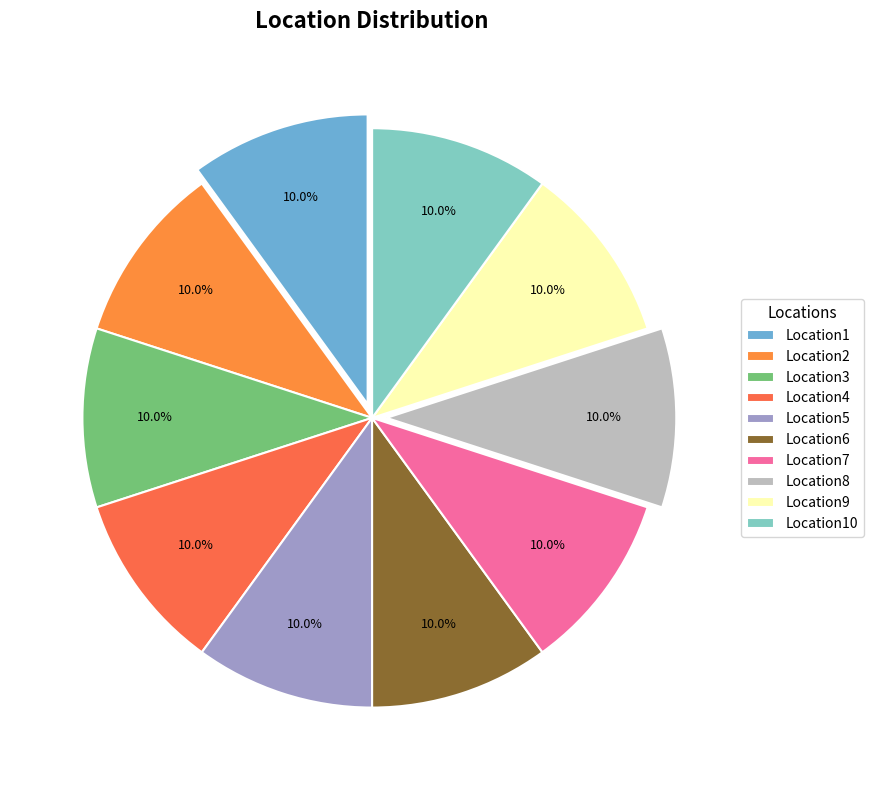

To the nearest percent, what percentage of the pie is Location3?

10%